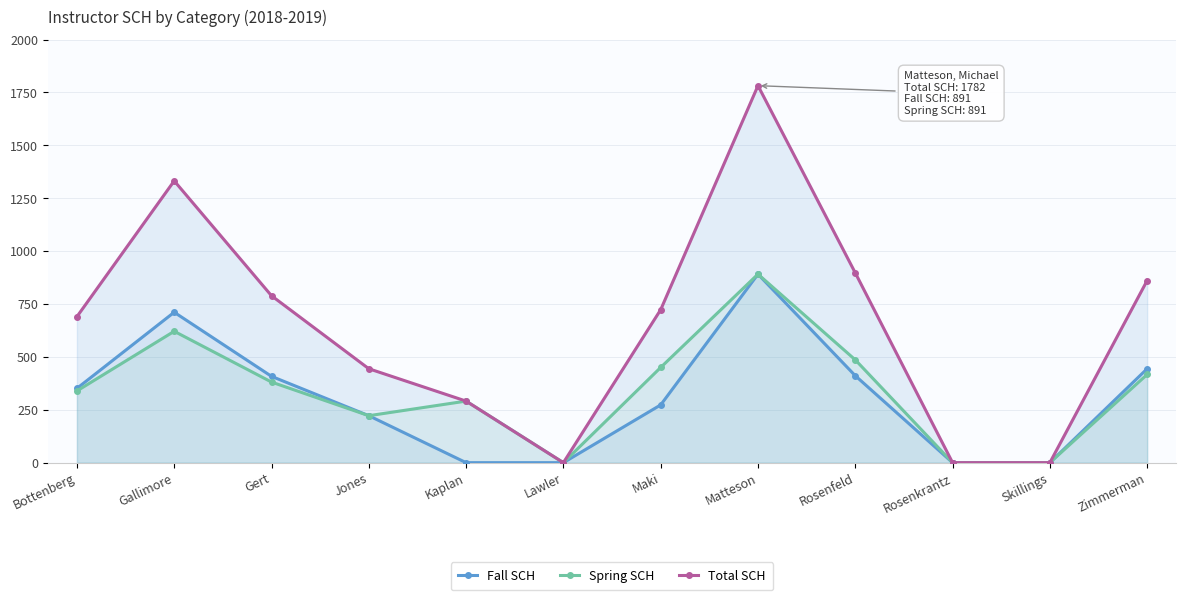

At which label is Fall SCH closest to 445?

Zimmerman